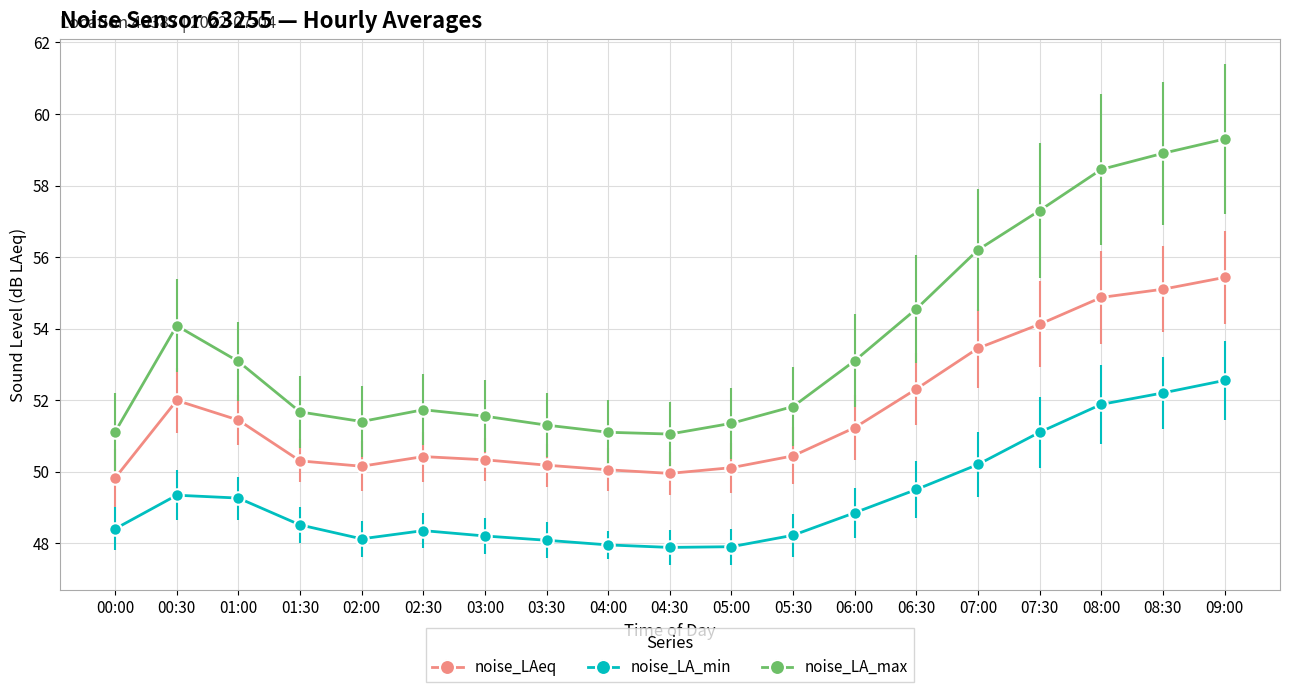

Rank the series by their maximum value, from lowest to highest.

noise_LA_min, noise_LAeq, noise_LA_max